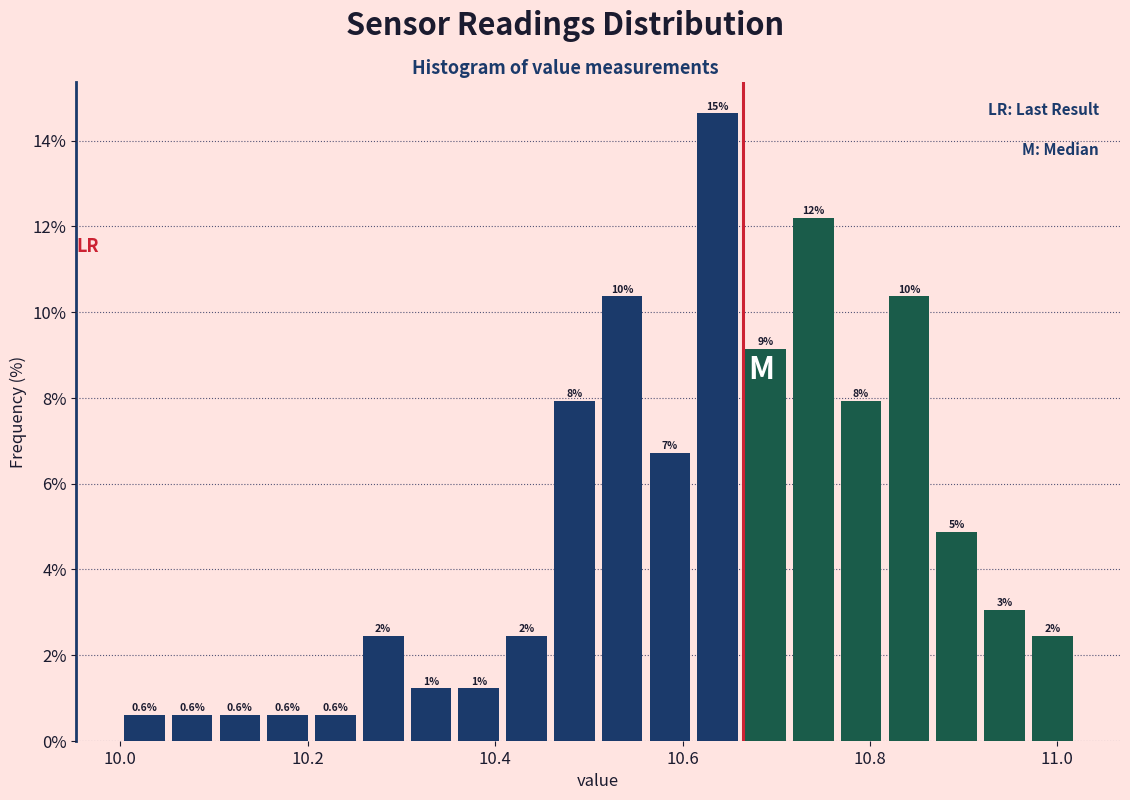

Around what value on the x-axis is the tallest bar? Give the approximate position of its centre, as read against the axis.

10.64